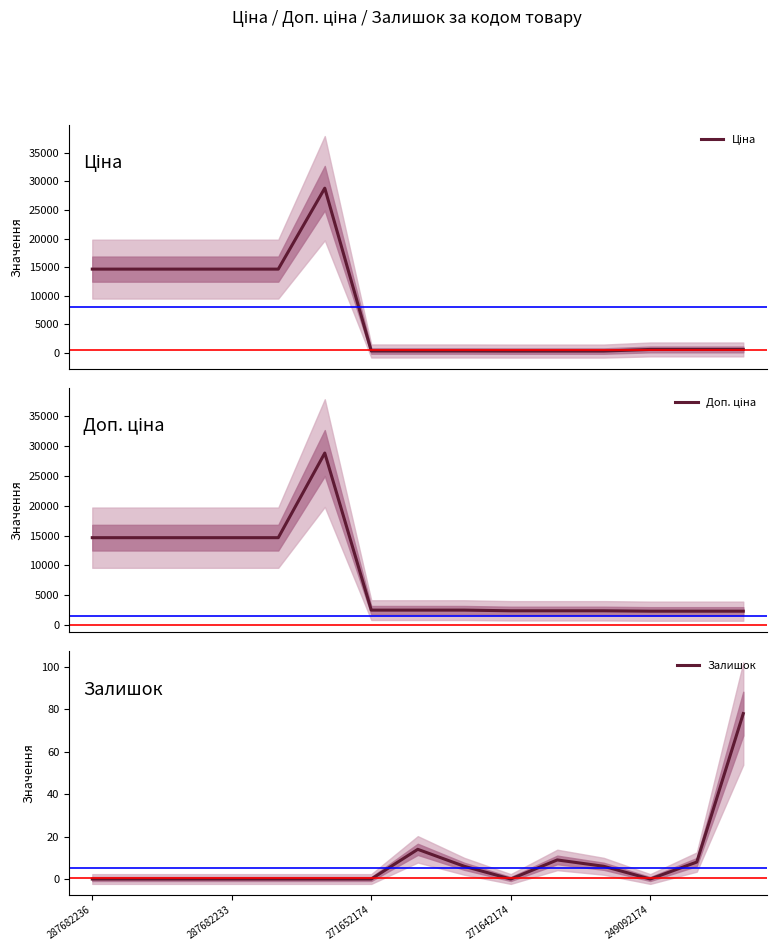

In Доп. ціна, how many points are higher than both neighbors (excluding endpoints)?

1